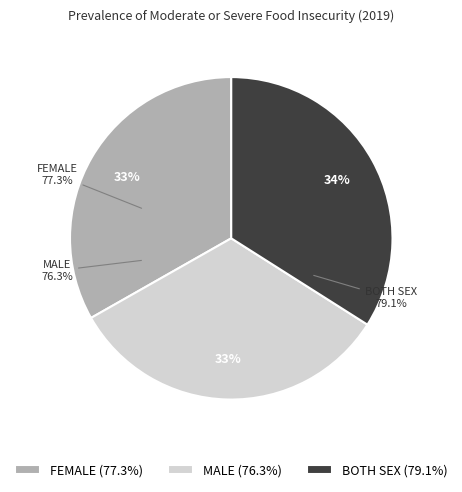

Rank the categories by value from lowest to highest.

MALE, FEMALE, BOTH SEX